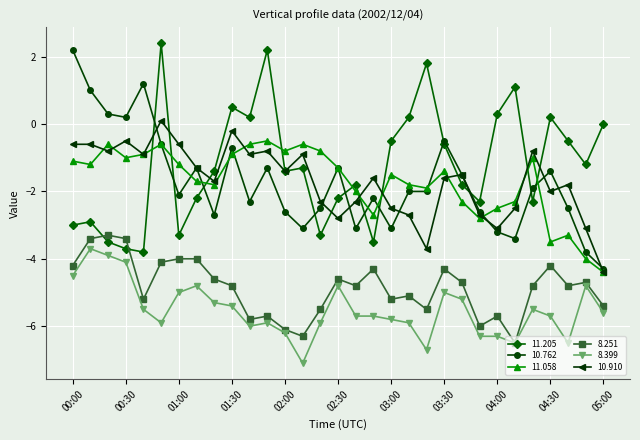

True or false: 8.251 and 10.762 intersect in this chart.

False